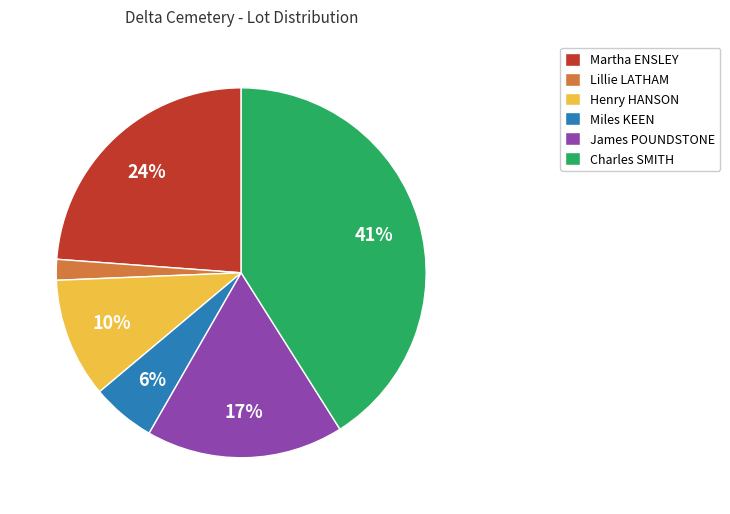

What percentage is the Henry HANSON slice, to the nearest percent?

10%